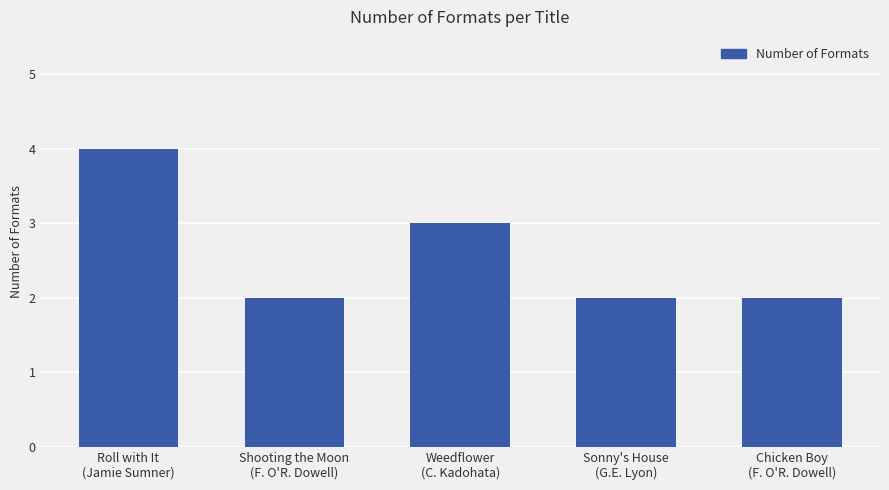

Which has a higher value, Weedflower
(C. Kadohata) or Roll with It
(Jamie Sumner)?

Roll with It
(Jamie Sumner)